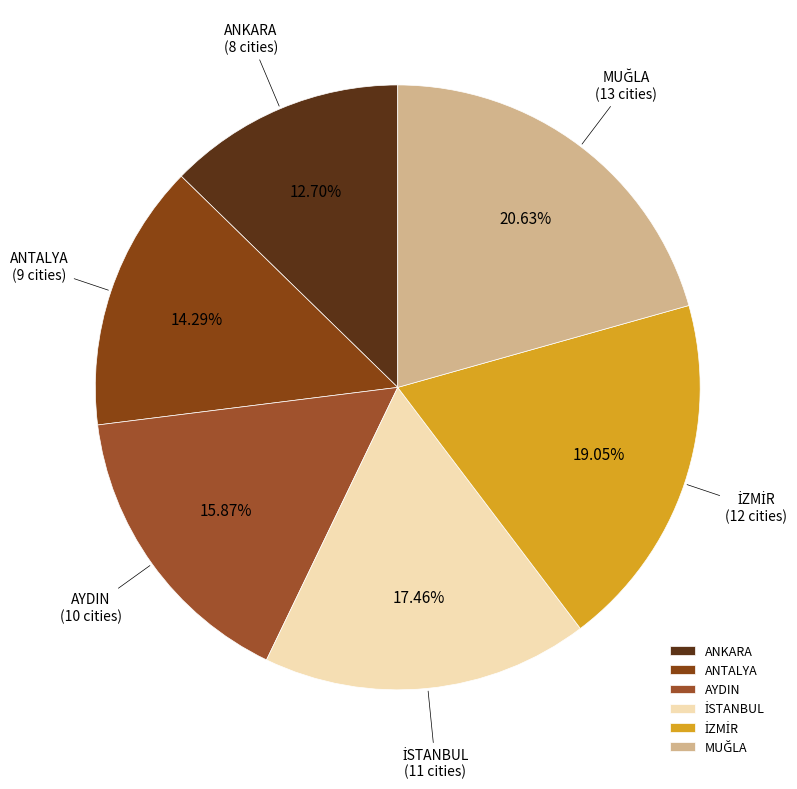

Which category has the smallest portion of the pie?

ANKARA